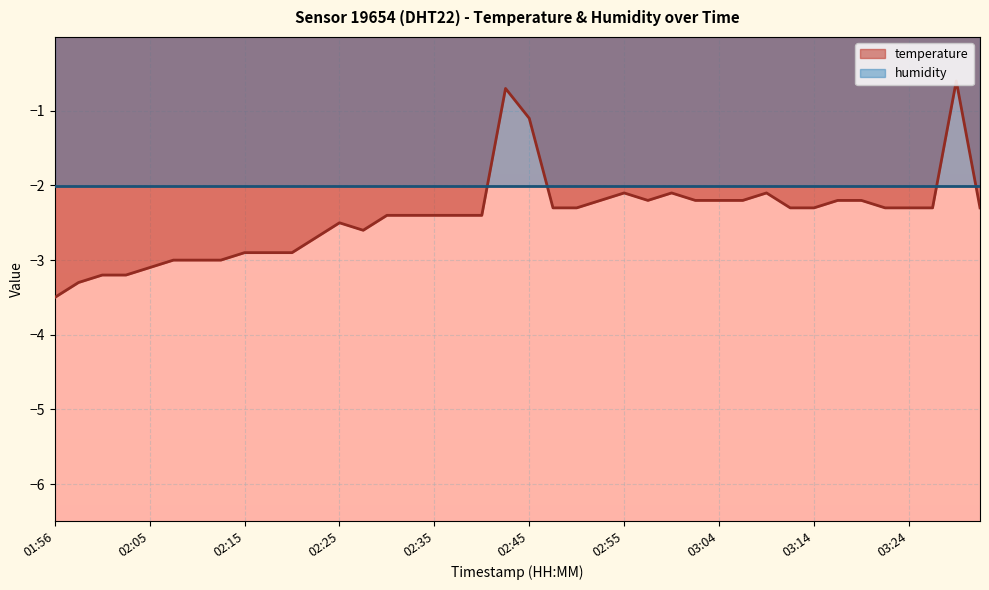

What position from the right is 02:25?

28